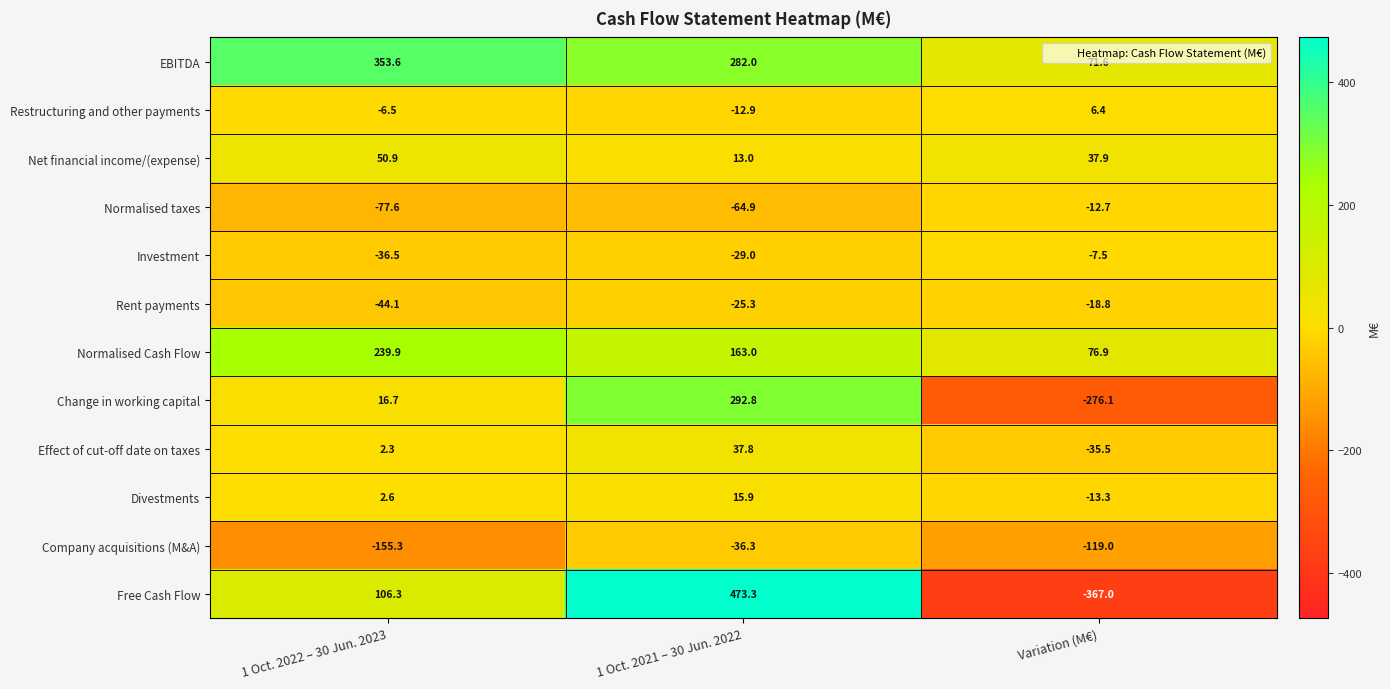

Rank the series by their maximum value, from lowest to highest.

Company acquisitions (M&A), Rent payments, Normalised taxes, Investment, Restructuring and other payments, Divestments, Effect of cut-off date on taxes, Net financial income/(expense), Normalised Cash Flow, Change in working capital, EBITDA, Free Cash Flow